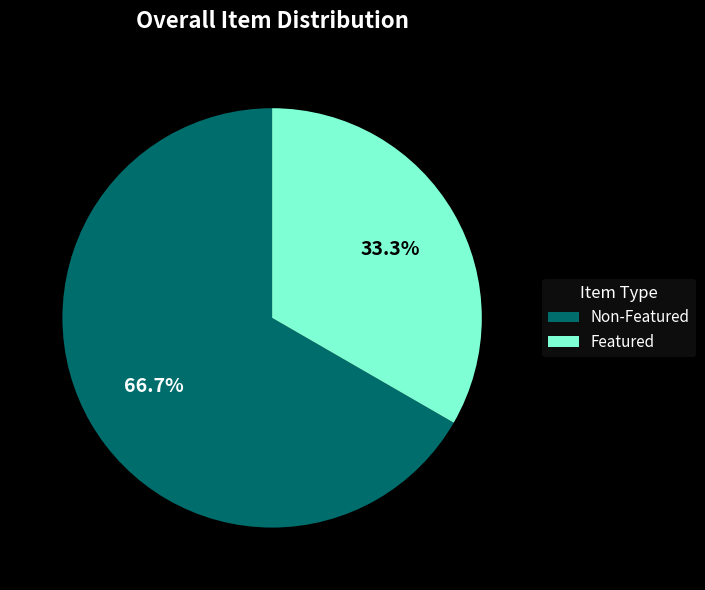

What is the largest slice in the pie chart?

Non-Featured